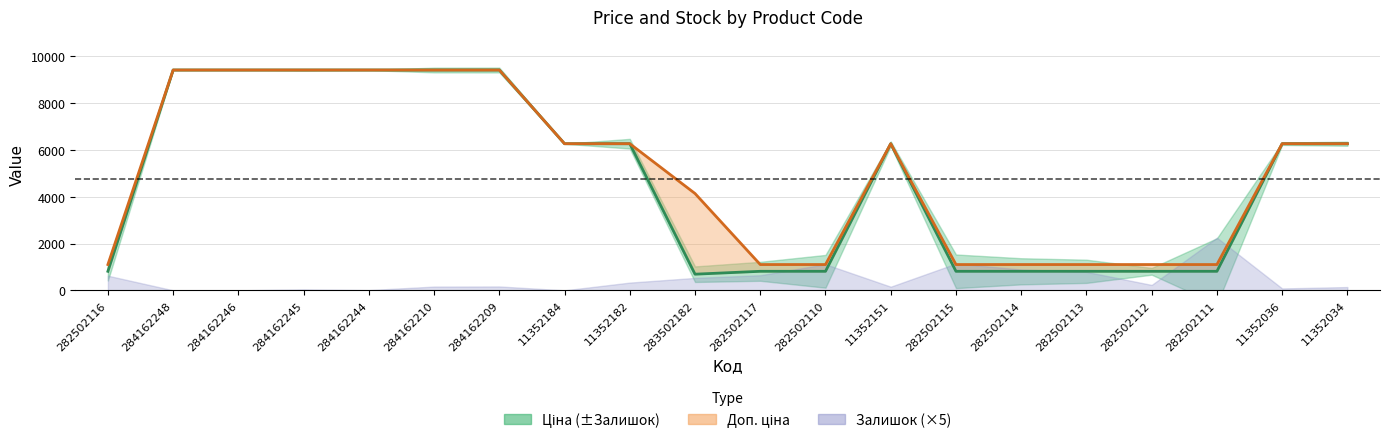

True or false: Ціна and Доп. ціна (лінія) intersect in this chart.

False